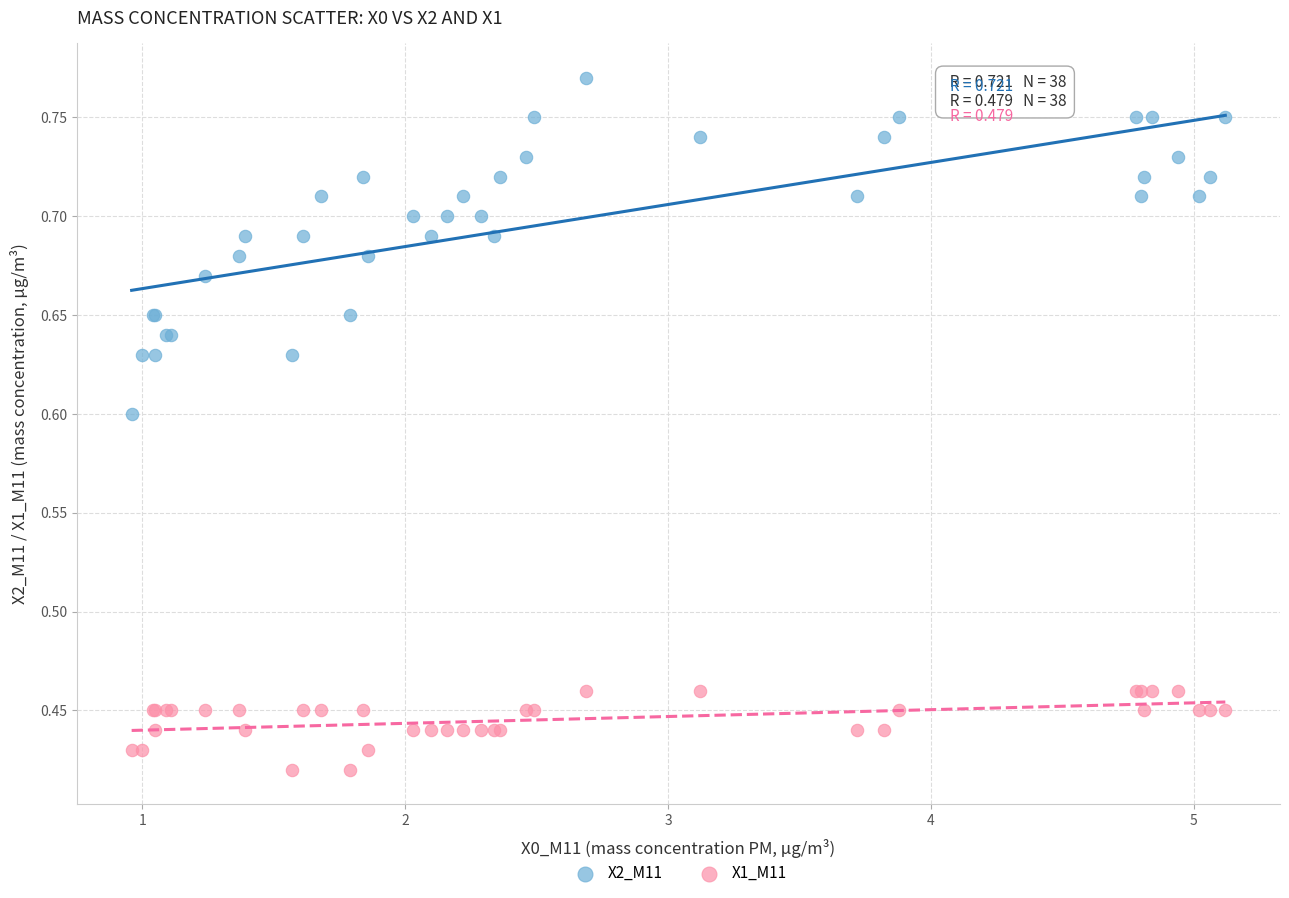

Which series reaches the maximum Y coordinate?

X2_M11